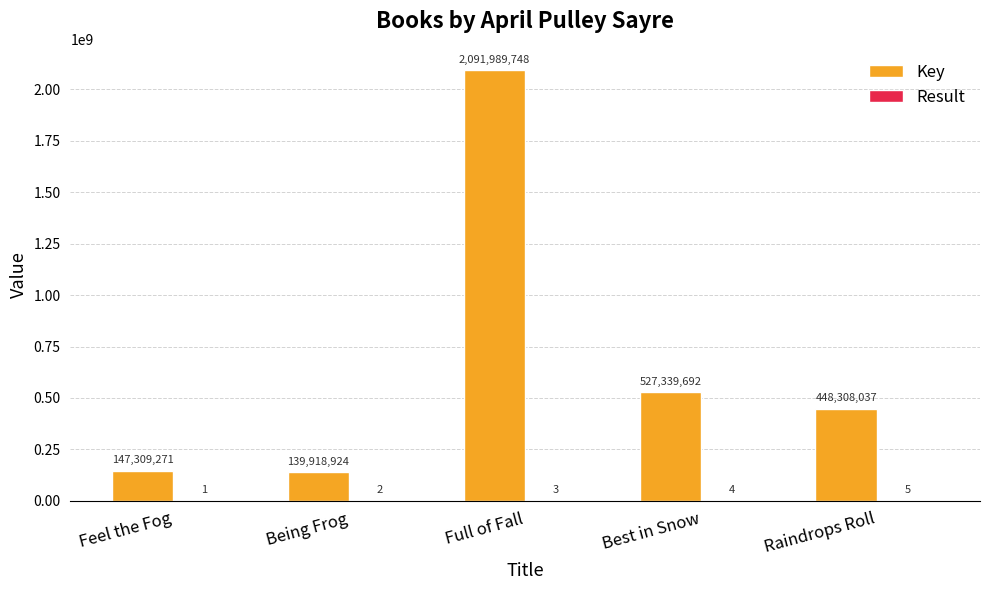

Which series has the largest total across all categories?

Key